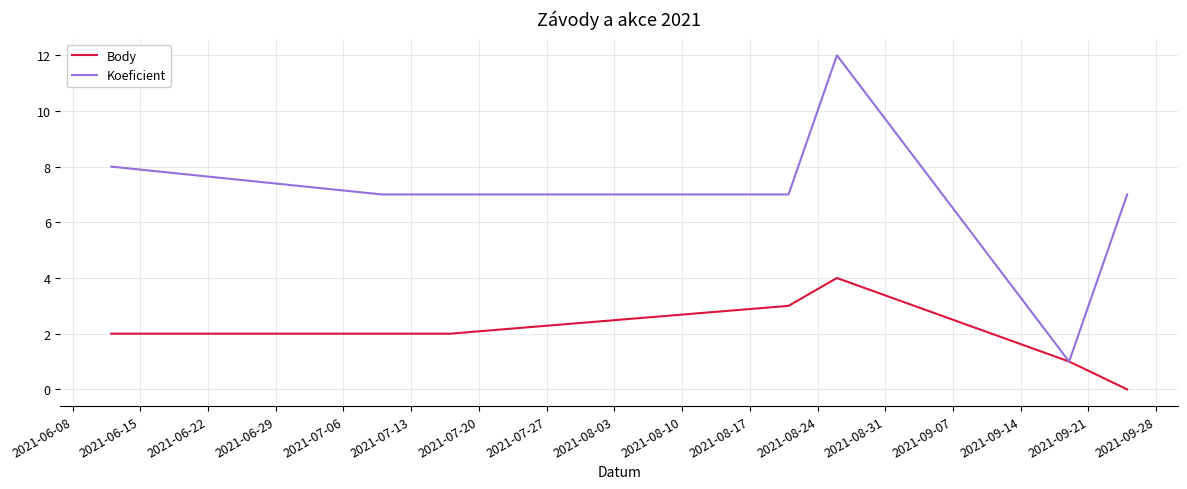

List the series in order of their peak value, highest first.

Koeficient, Body